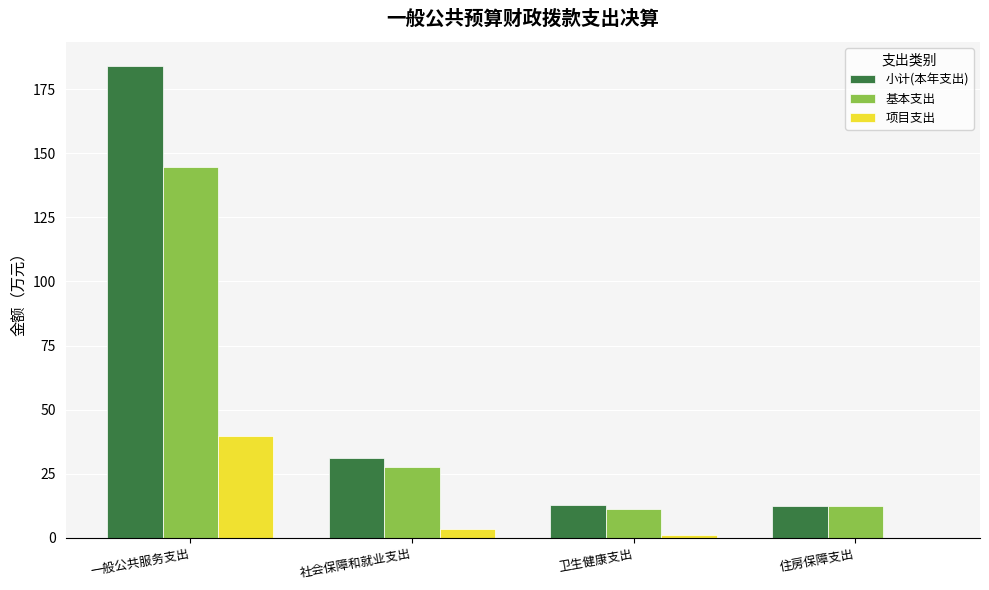

The value of 小计(本年支出) at 卫生健康支出 is 12.7. True or false?

True